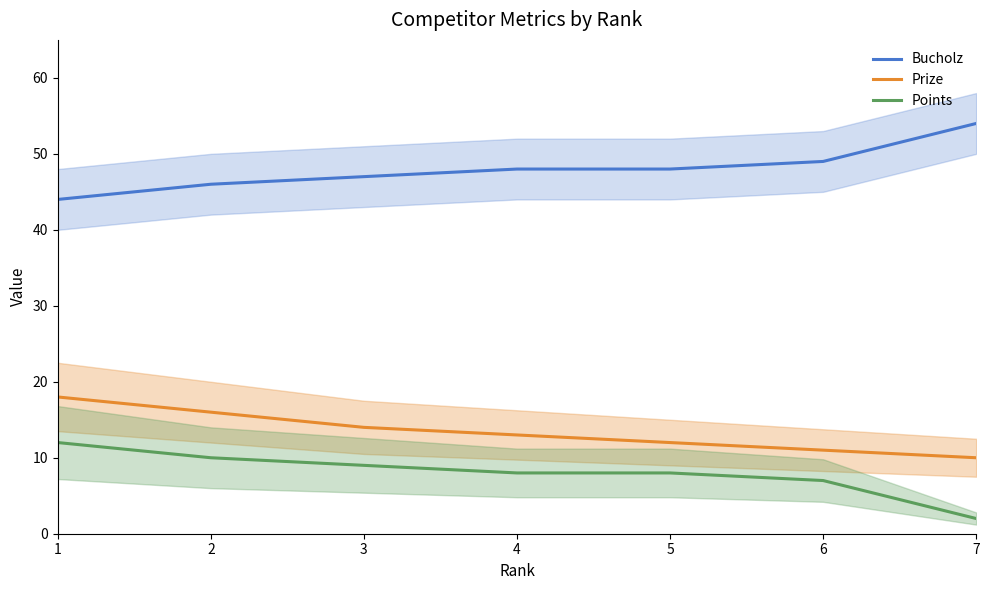

What are all the series names shown in the legend?

Bucholz, Prize, Points